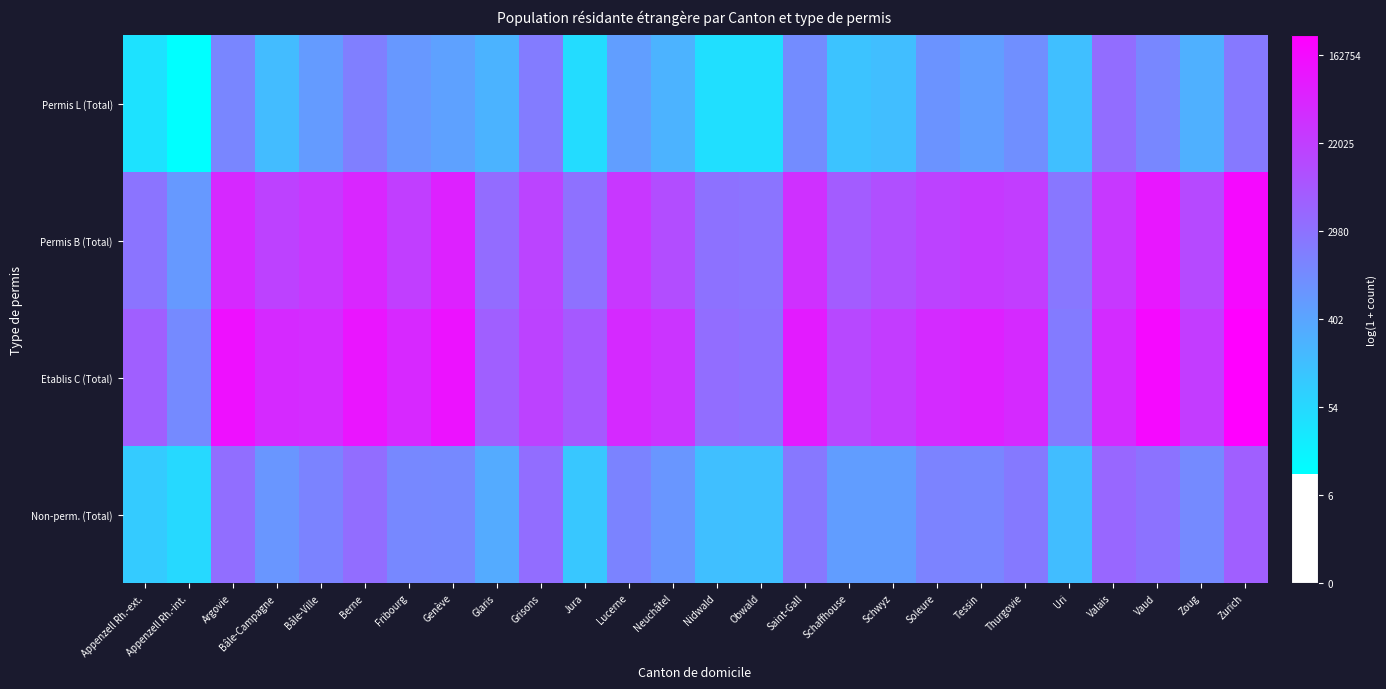

What is the difference between the highest and lowest values at Bâle-Ville?

4.3